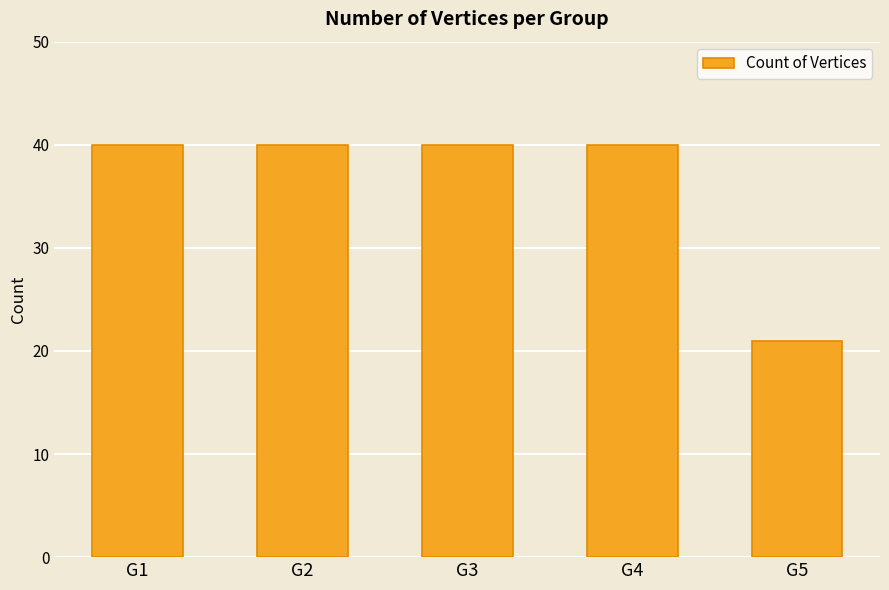

At which category does the chart reach its minimum across all series?

G5